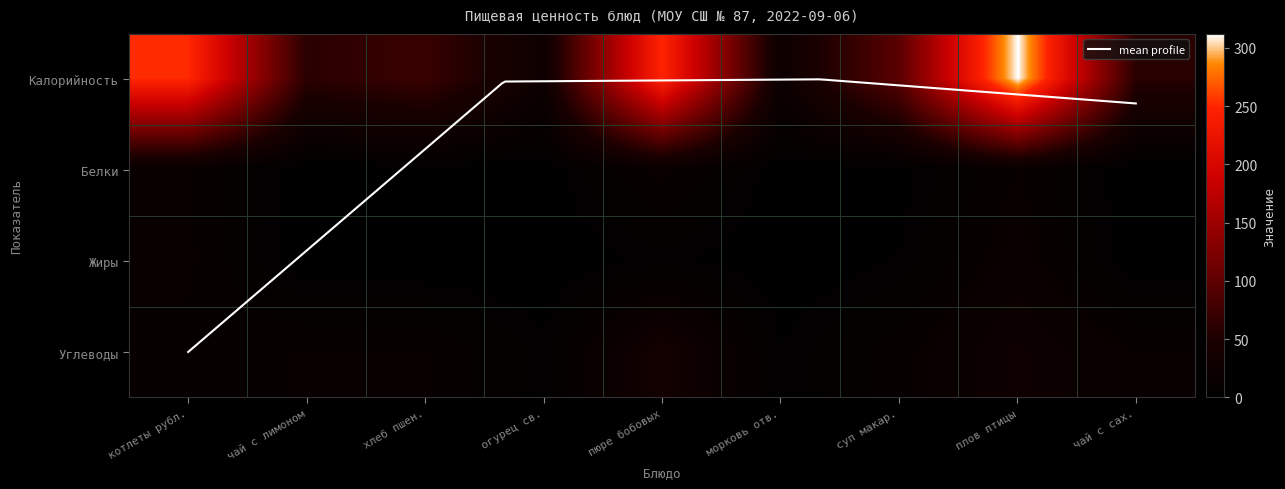

What is the difference between the highest and lowest values at 2?

71